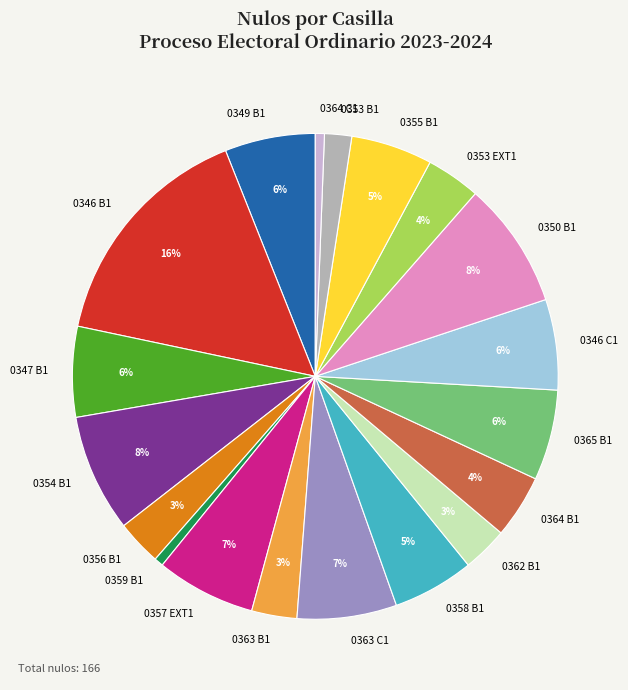

Combined, do 0346 C1 and 0359 B1 account for over 50%?

No